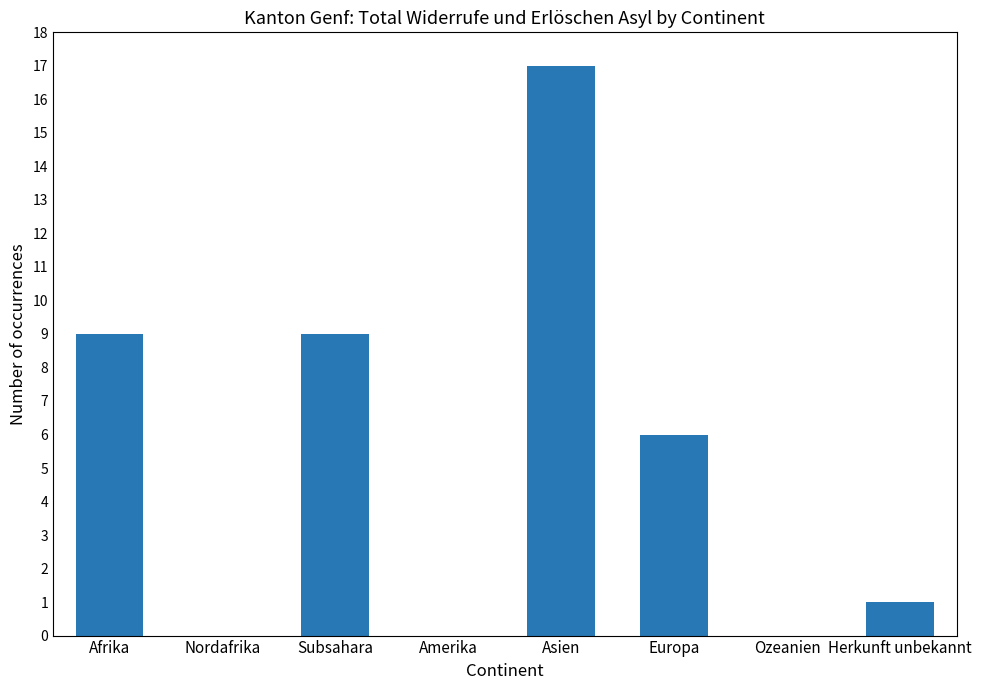

What is the average value?

5